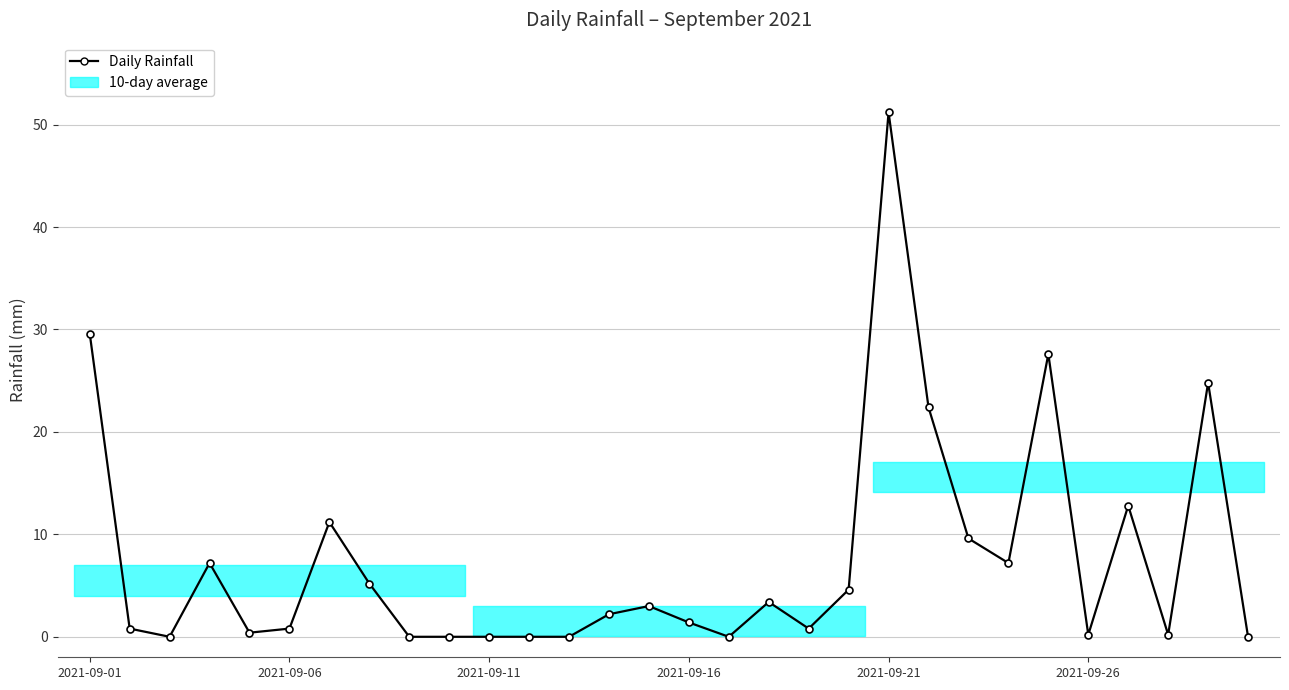

True or false: there are more than 0 points higher than both neighbors.

True